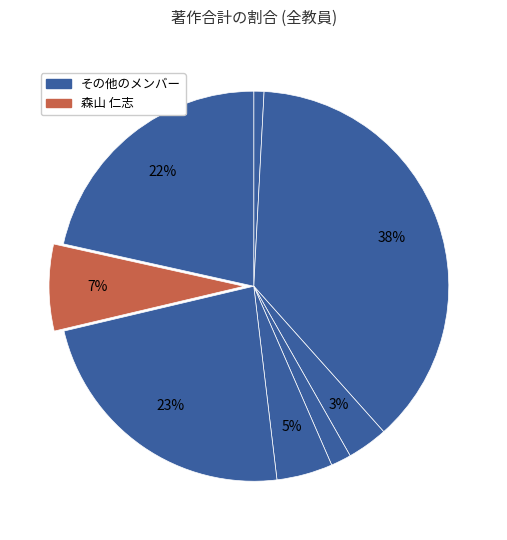

To the nearest percent, what is the average slice percentage?

12%